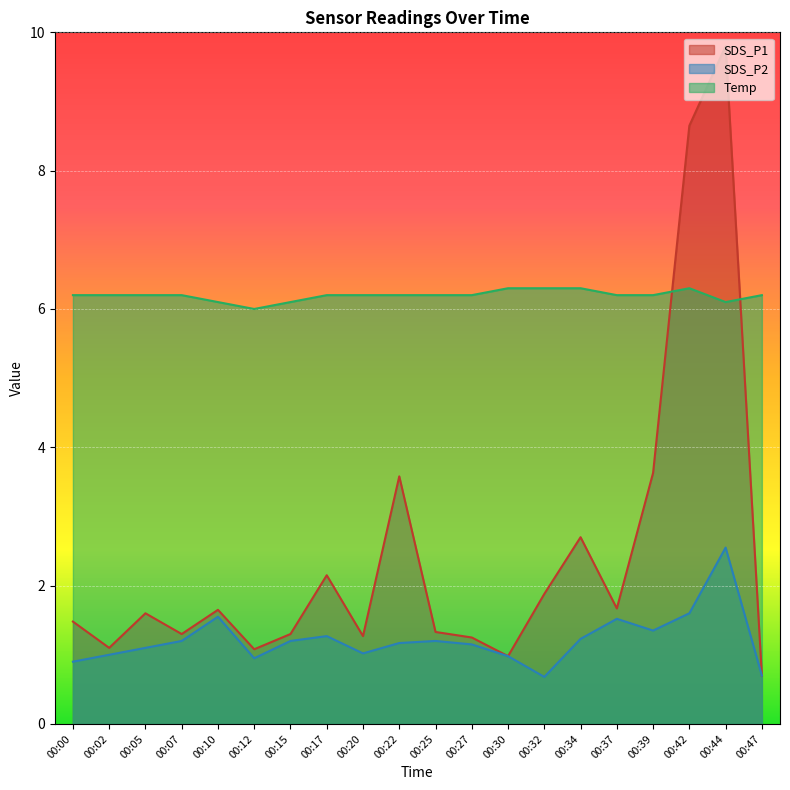

Between 00:15 and 00:22, which series saw the biggest shift?

SDS_P1